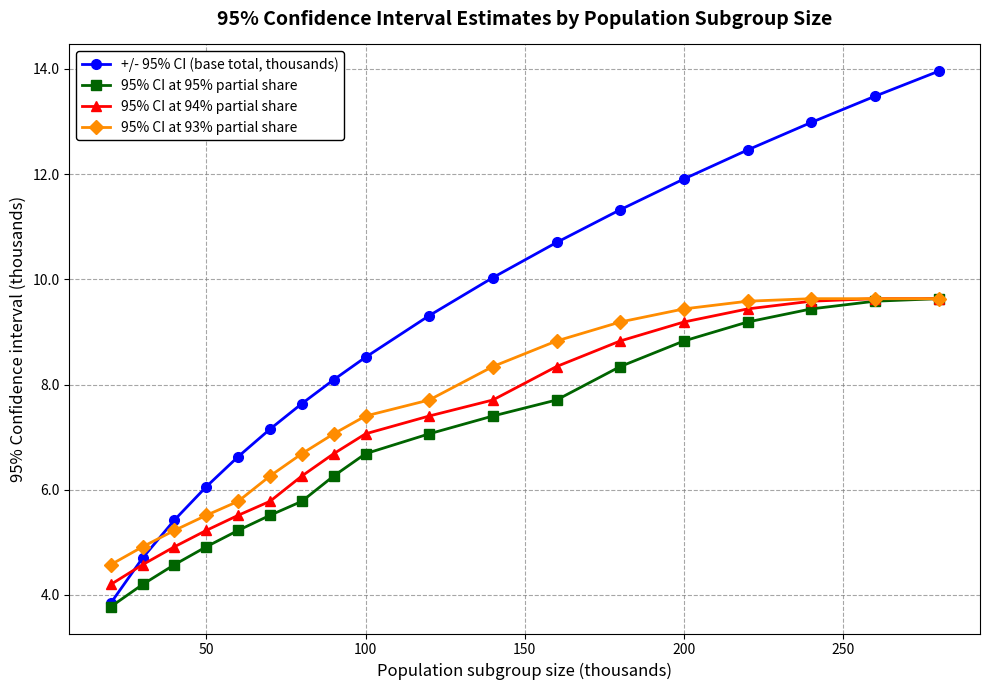

True or false: 95% CI at 94% partial share has more than 2 interior local peaks.

False